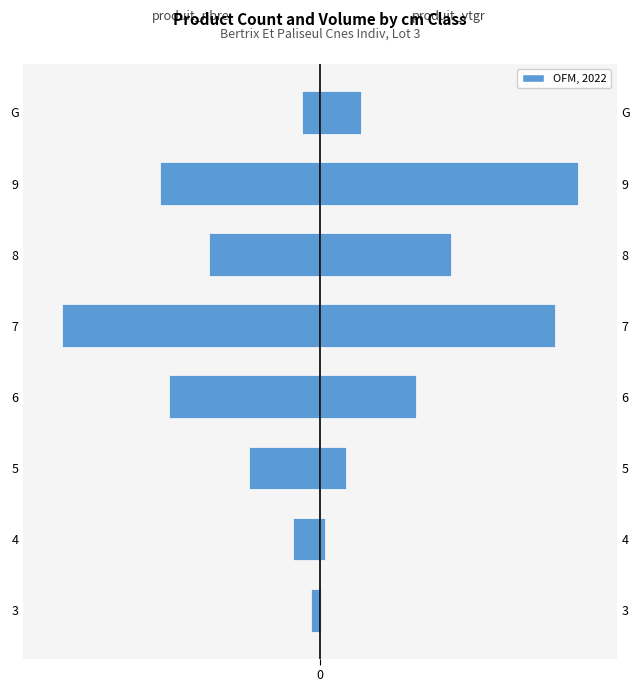

What is the value of the produit_vtgr bar at the 5th from the left?

52.8